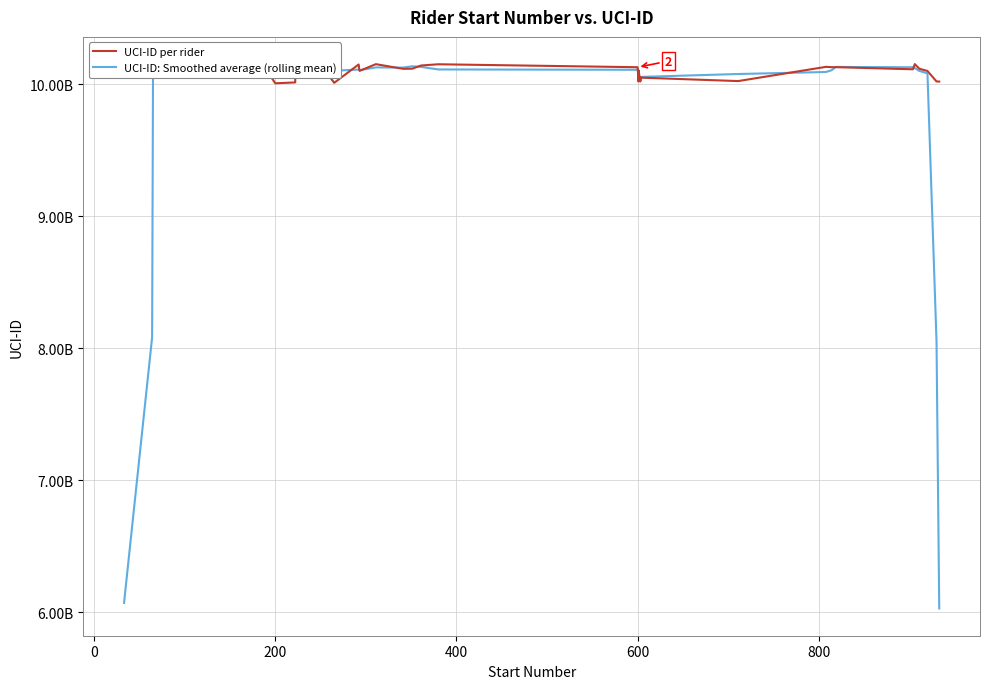

At how many categories does at least one series exceed 7136045393?

37